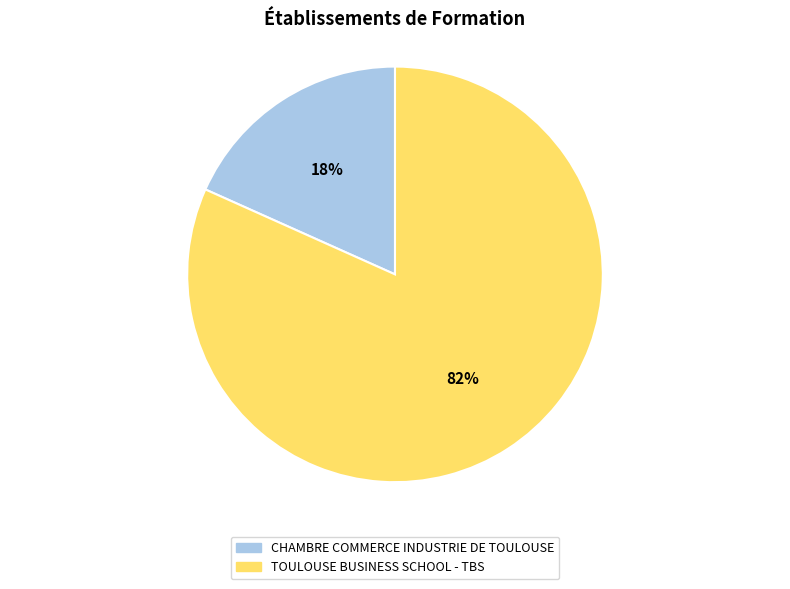

What is the largest slice in the pie chart?

TOULOUSE BUSINESS SCHOOL - TBS